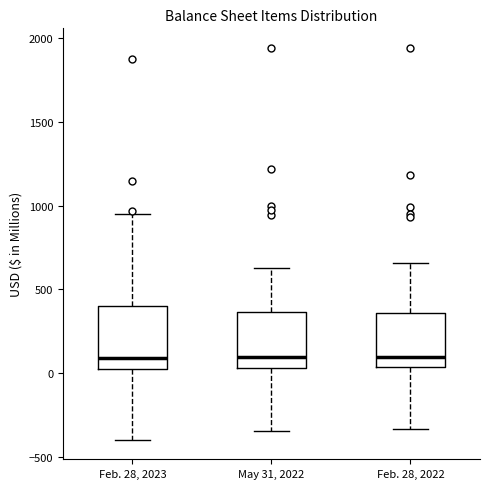

Reading left to right, transcribe this box plot: for each box, give where its median line is, the range the box spans, and where its two whiskers end, as read against the y-axis. The values are not printed on the chart, so give them approximately, as read against the axis.

Feb. 28, 2023: median 100, box 50 to 400, whiskers -400 to 950
May 31, 2022: median 100, box 50 to 350, whiskers -350 to 650
Feb. 28, 2022: median 100, box 50 to 350, whiskers -350 to 650